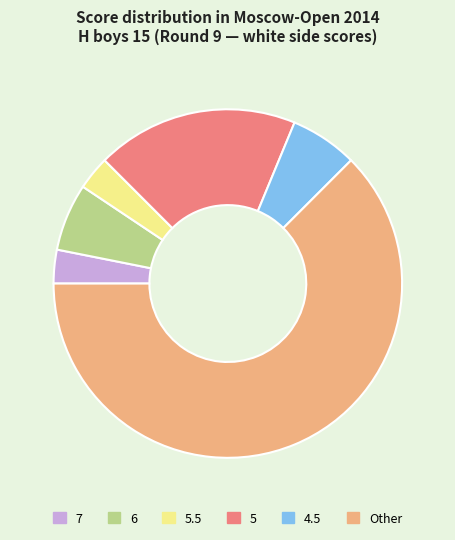

Is the sum of 7 and 6 greater than half?

No